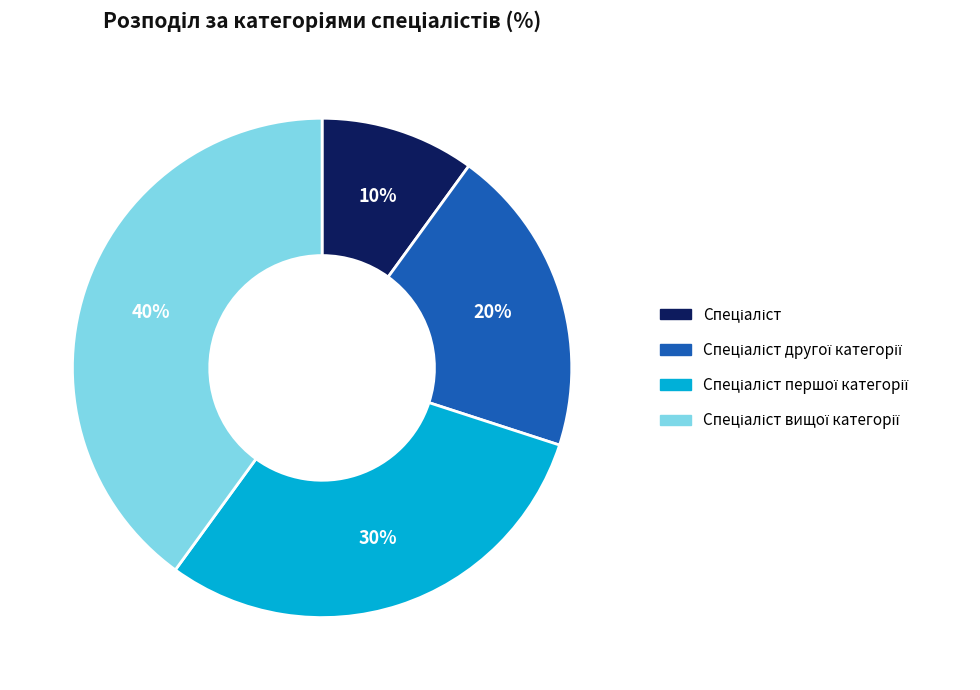

To the nearest percent, what is the difference between the largest and smallest slice percentages?

30%